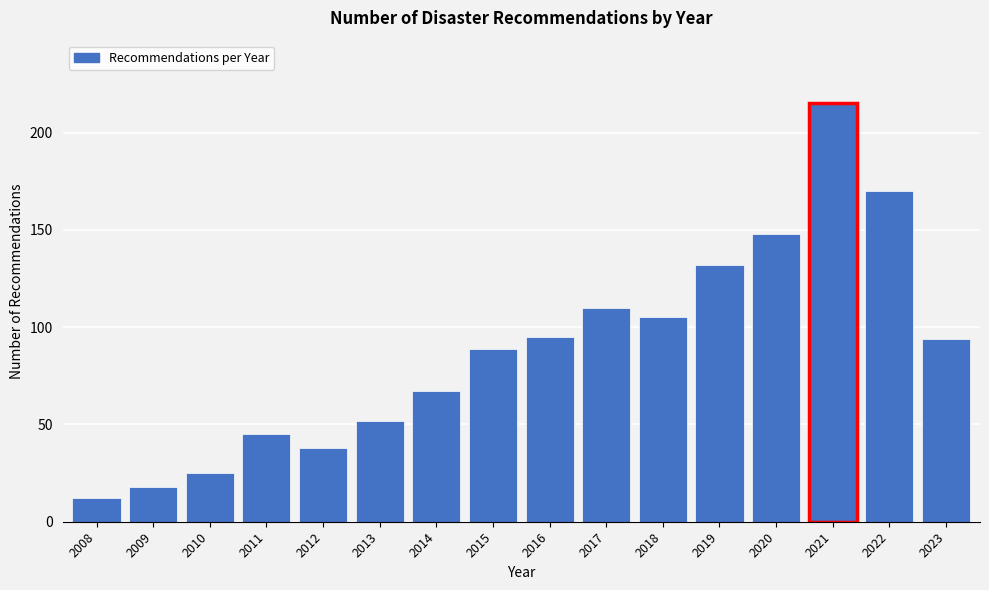

Reading left to right, list all the values displayed in this chart.

12	18	25	45	38	52	67	89	95	110	105	132	148	215	170	94